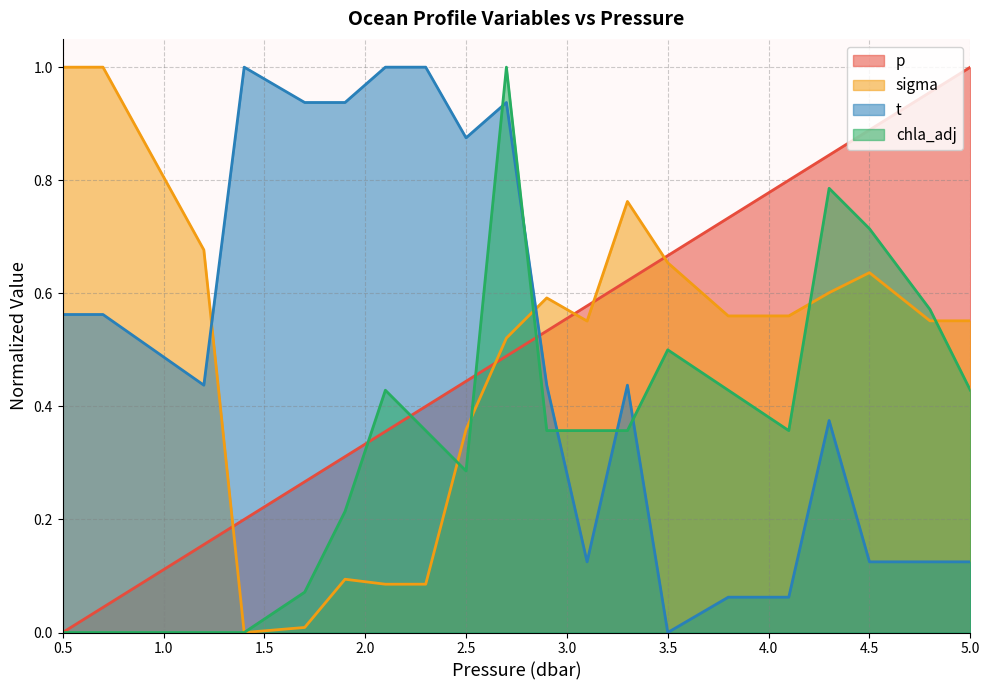

Reading left to right, transcribe all the data shown in this chart.

p: 0.5=0.0	0.7=0.0	1.2=0.2	1.4=0.2	1.7=0.3	1.9=0.3	2.1=0.4	2.3=0.4	2.5=0.4	2.7=0.5	2.9=0.5	3.1=0.6	3.3=0.6	3.5=0.7	3.8=0.7	4.1=0.8	4.3=0.8	4.5=0.9	4.8=1.0	5.0=1.0
sigma: 0.5=1.0	0.7=1.0	1.2=0.7	1.4=0.0	1.7=0.0	1.9=0.1	2.1=0.1	2.3=0.1	2.5=0.4	2.7=0.5	2.9=0.6	3.1=0.6	3.3=0.8	3.5=0.7	3.8=0.6	4.1=0.6	4.3=0.6	4.5=0.6	4.8=0.6	5.0=0.6
t: 0.5=0.6	0.7=0.6	1.2=0.4	1.4=1.0	1.7=0.9	1.9=0.9	2.1=1.0	2.3=1.0	2.5=0.9	2.7=0.9	2.9=0.4	3.1=0.1	3.3=0.4	3.5=0.0	3.8=0.1	4.1=0.1	4.3=0.4	4.5=0.1	4.8=0.1	5.0=0.1
chla_adj: 0.5=0.0	0.7=0.0	1.2=0.0	1.4=0.0	1.7=0.1	1.9=0.2	2.1=0.4	2.3=0.4	2.5=0.3	2.7=1.0	2.9=0.4	3.1=0.4	3.3=0.4	3.5=0.5	3.8=0.4	4.1=0.4	4.3=0.8	4.5=0.7	4.8=0.6	5.0=0.4